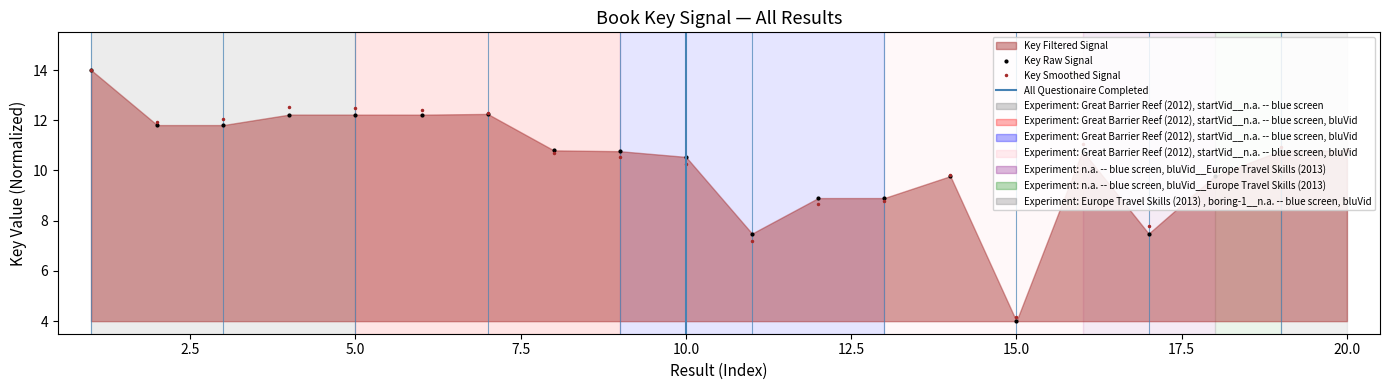

How many values exceed 10?

13